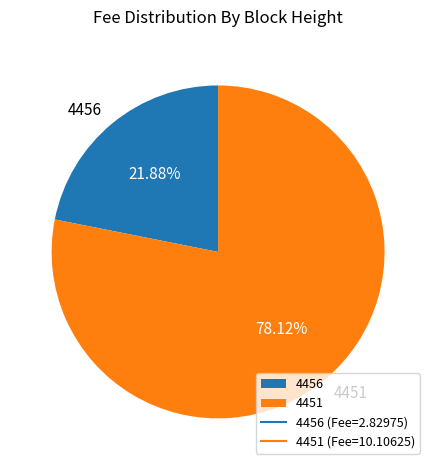

How many segments does this pie chart have?

2